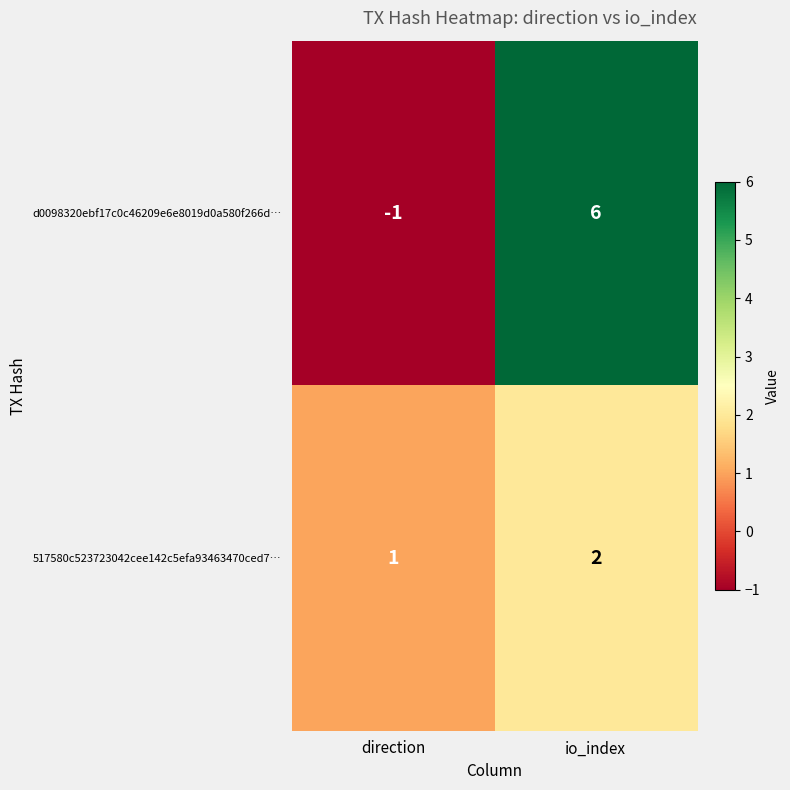

Rank the series by their maximum value, from highest to lowest.

d0098320ebf17c0c46209e6e8019d0a580f266d…, 517580c523723042cee142c5efa93463470ced7…